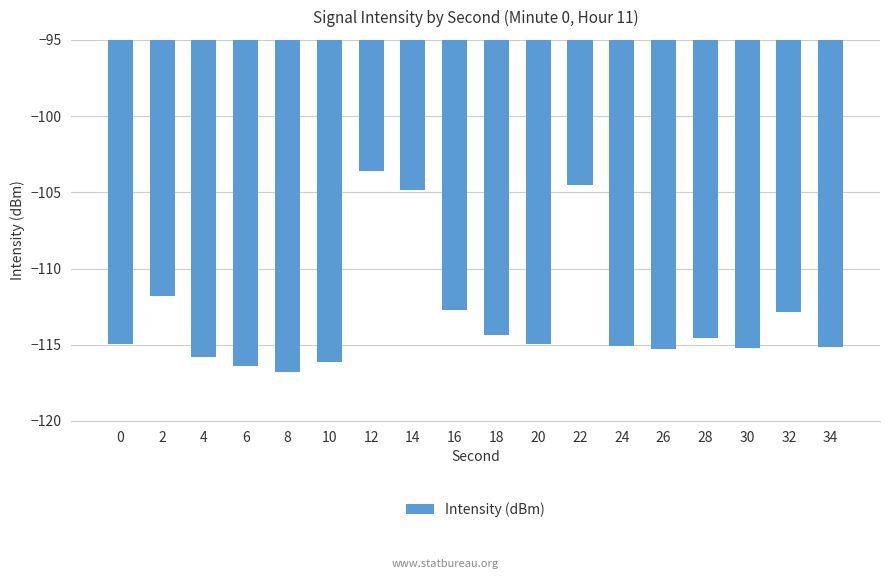

What is the value of the 14th bar from the left?

-115.3